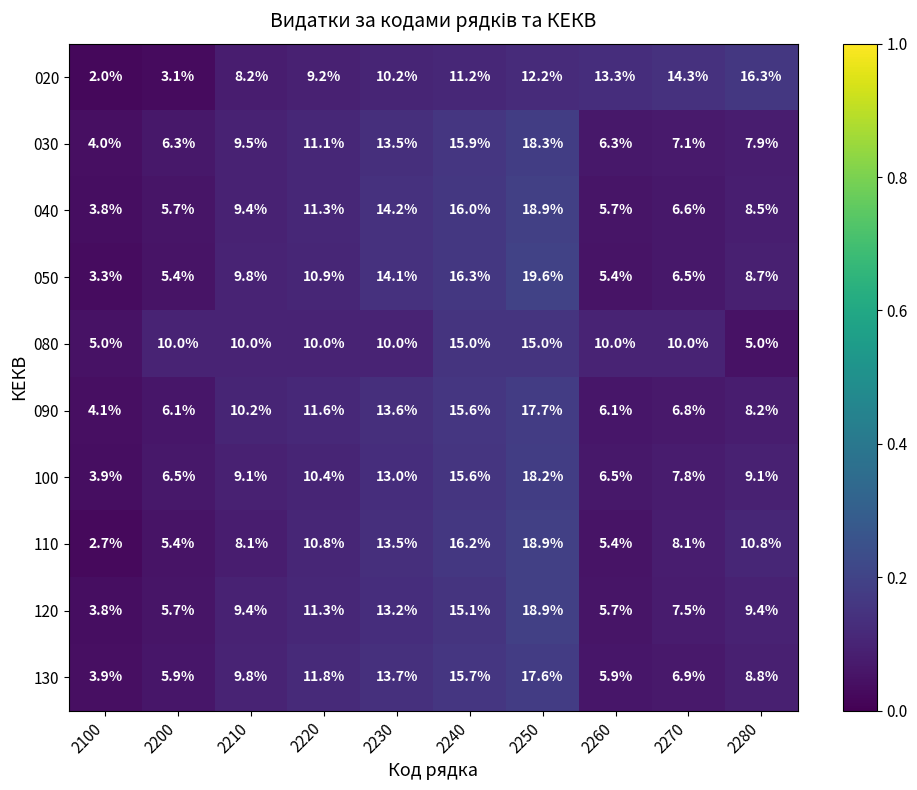

Is it true that 120 equals 5.7 at 2260?

True